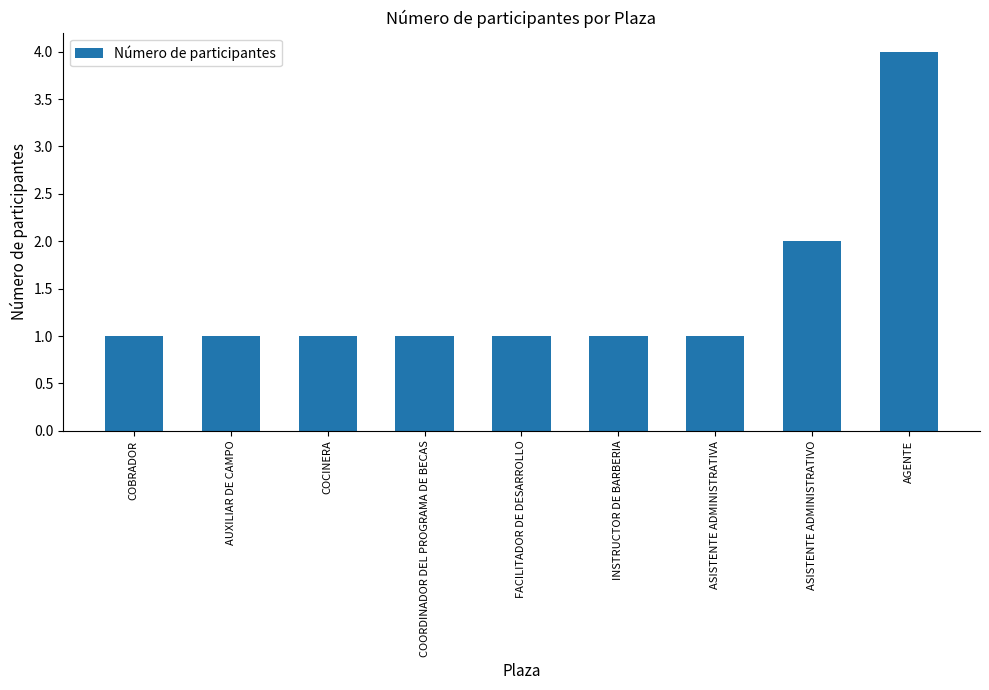

True or false: the data shows 0 at INSTRUCTOR DE BARBERIA.

False